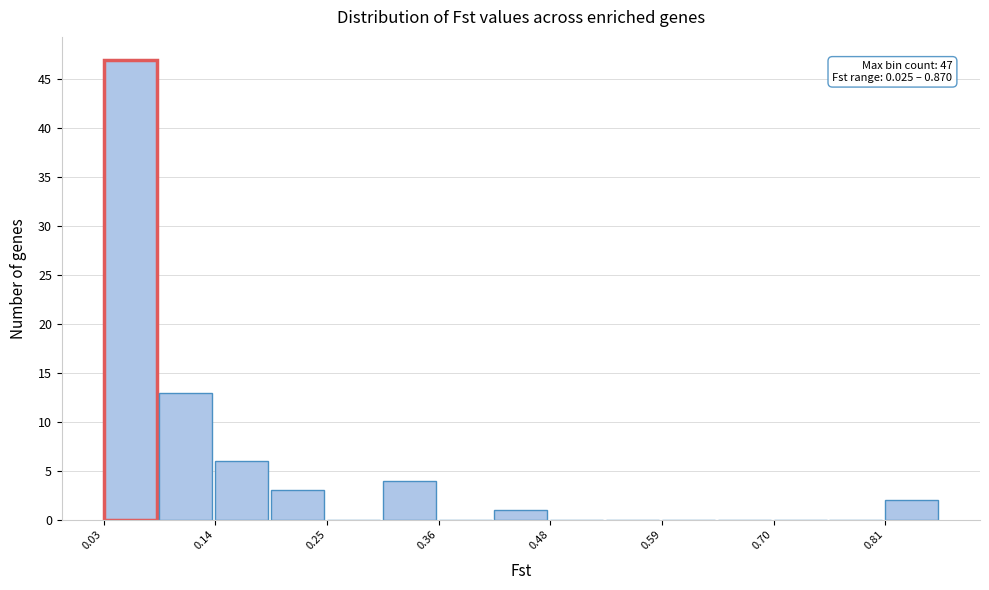

Around what value on the x-axis is the tallest bar? Give the approximate position of its centre, as read against the axis.

0.06